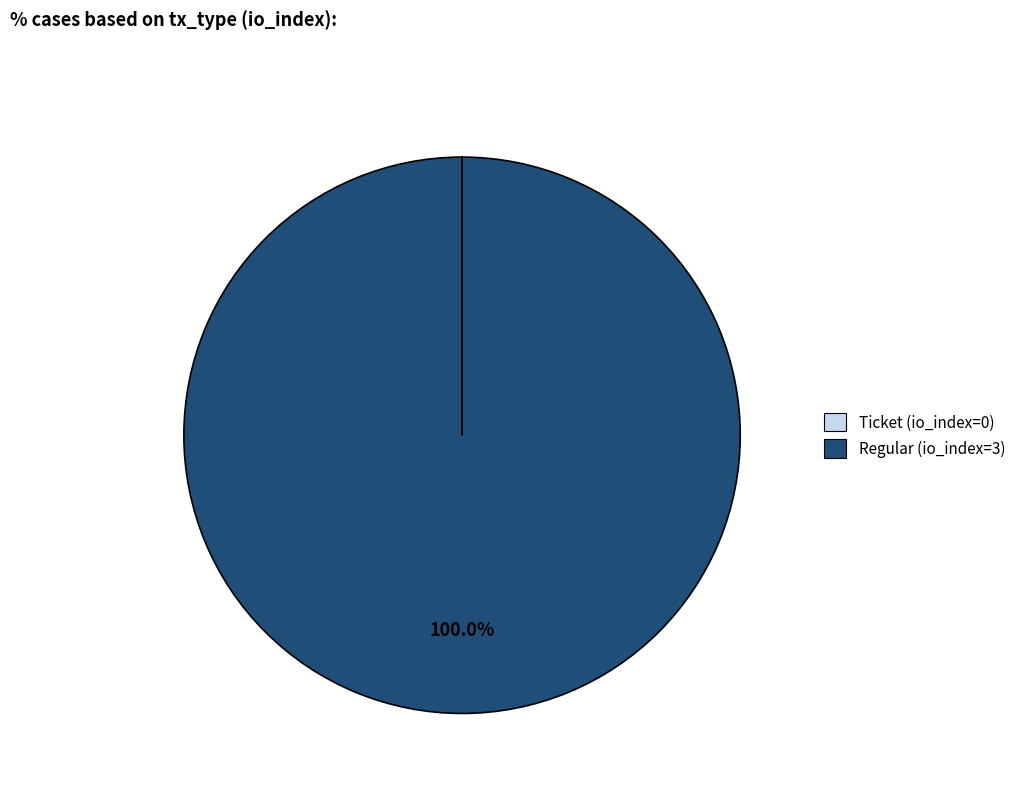

To the nearest percent, what percentage of the pie is Regular (io_index=3)?

100%